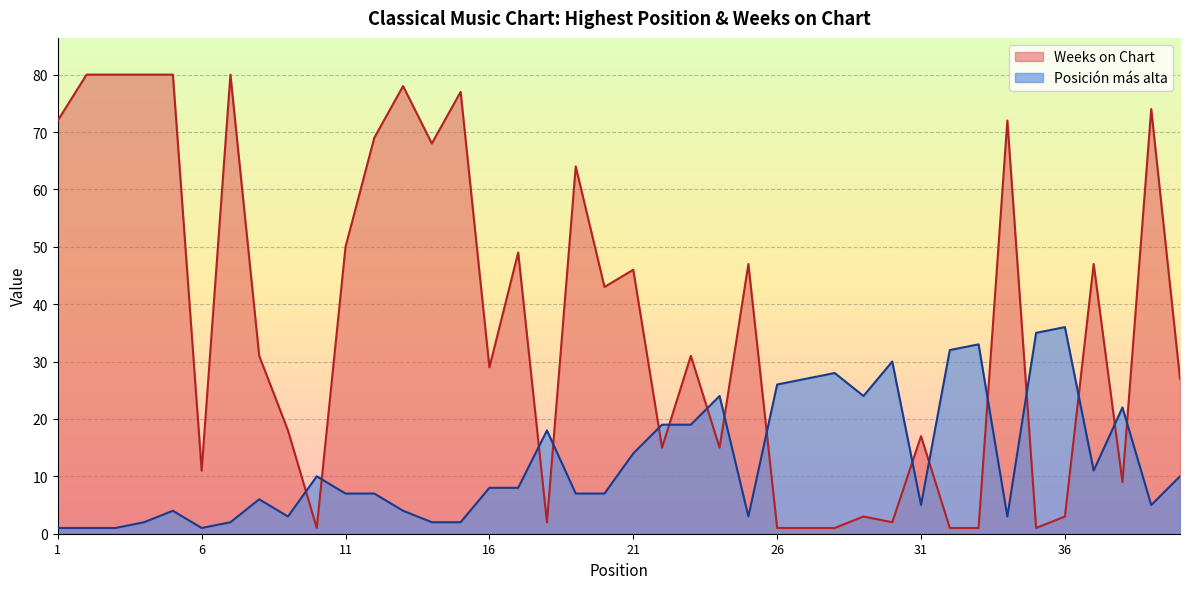

At which label is Weeks on Chart closest to 40?

20